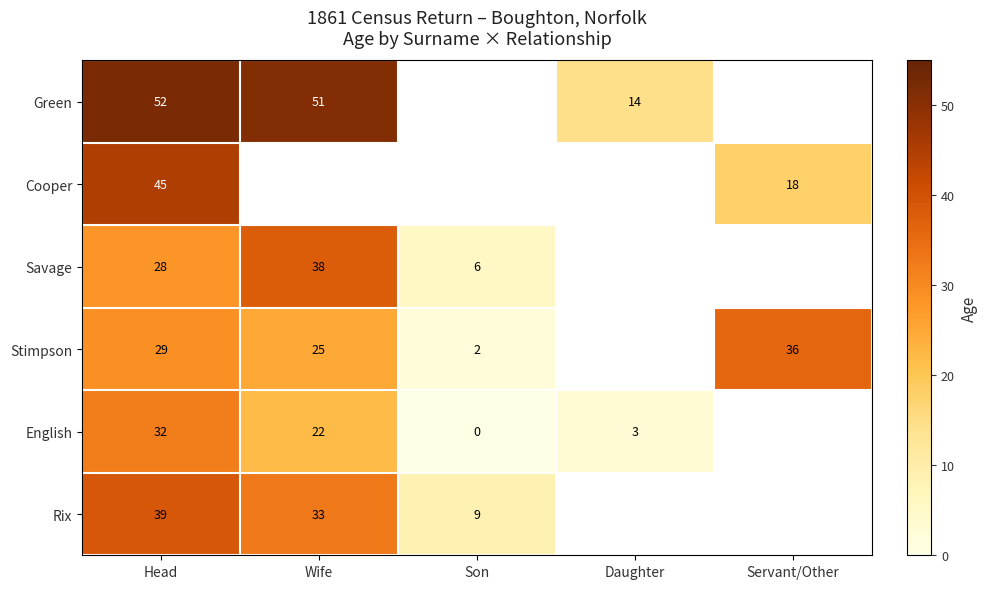

The value of Stimpson at Servant/Other is 36. True or false?

True